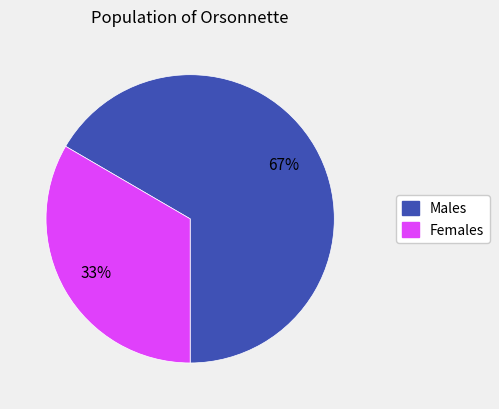

To the nearest percent, what is the average slice percentage?

50%